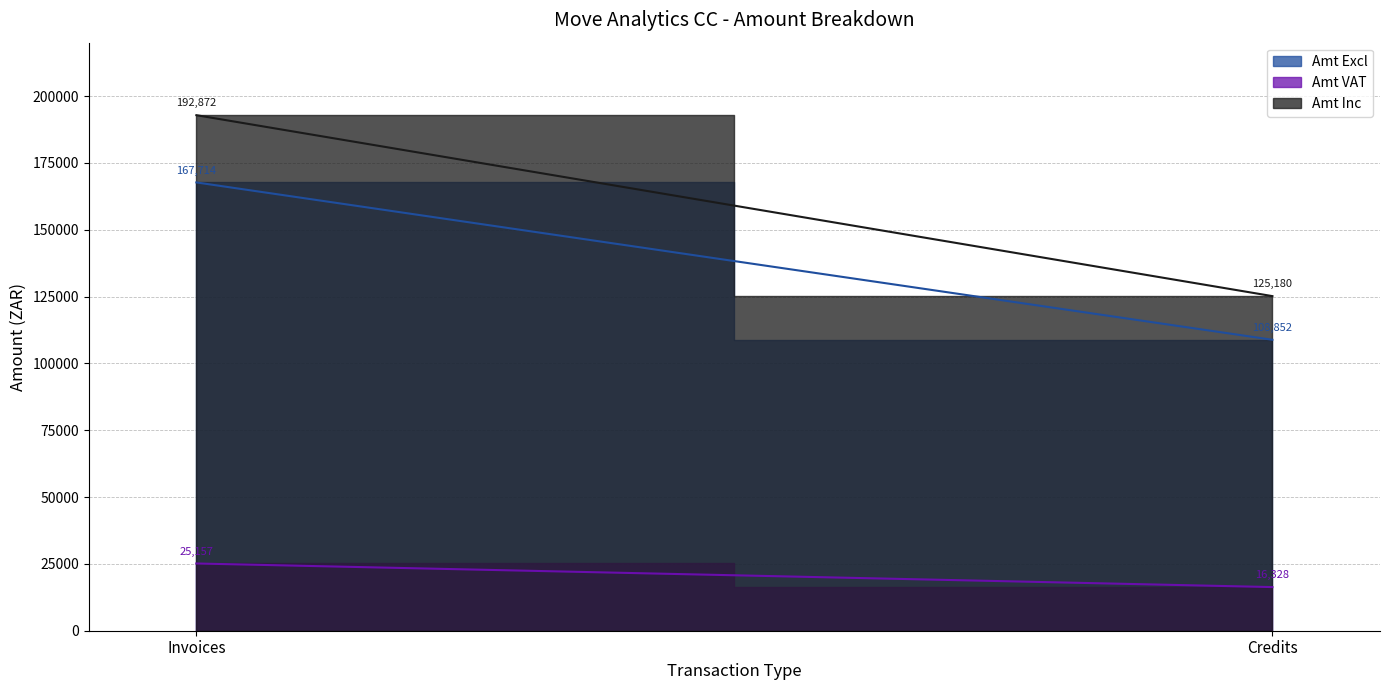

What are all the series names shown in the legend?

Amt Excl, Amt VAT, Amt Inc